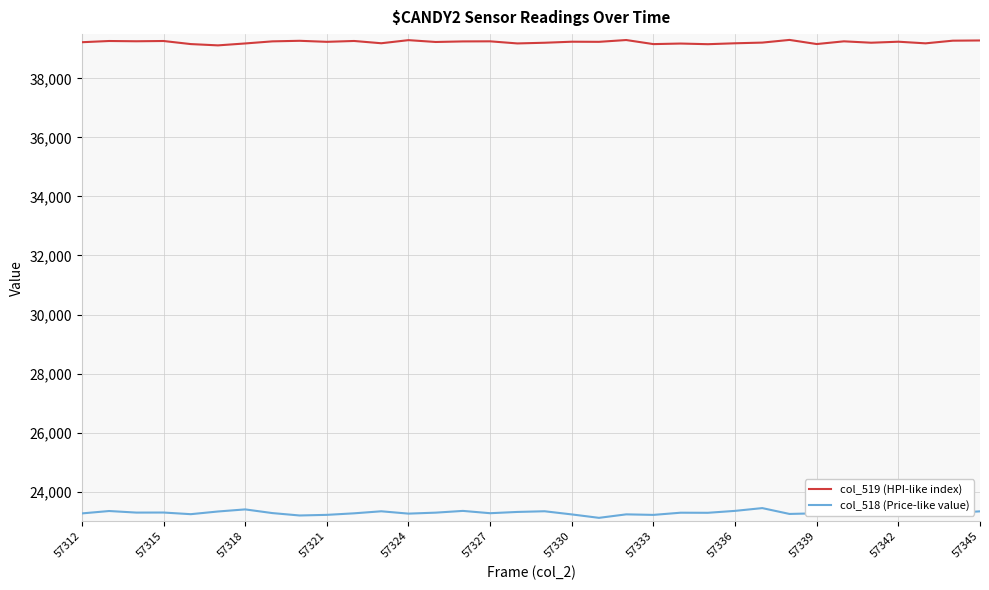

True or false: col_519 (HPI-like index) and col_518 (Price-like value) intersect in this chart.

False